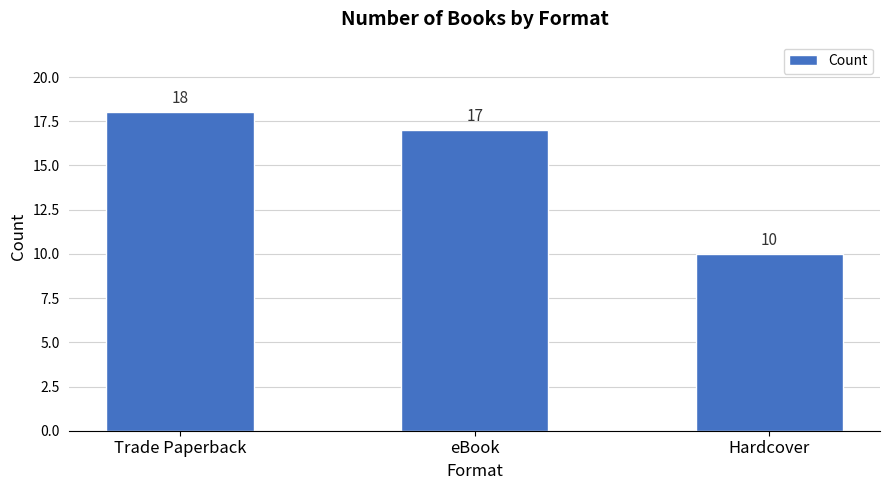

How many values are between 10 and 18?

3